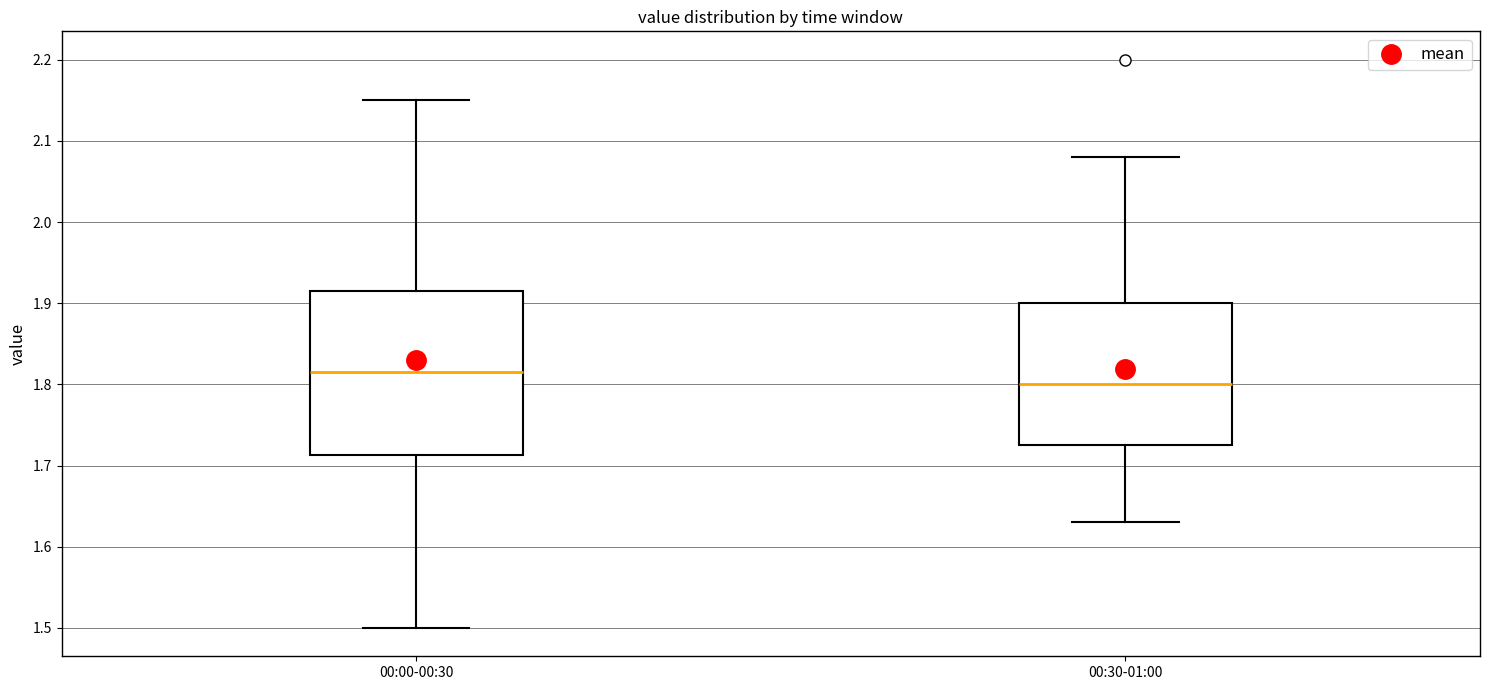

Reading left to right, transcribe this box plot: for each box, give where its median line is, the range the box spans, and where its two whiskers end, as read against the y-axis. The values are not printed on the chart, so give them approximately, as read against the axis.

00:00-00:30: median 1.82, box 1.71 to 1.92, whiskers 1.50 to 2.15
00:30-01:00: median 1.80, box 1.73 to 1.90, whiskers 1.63 to 2.08